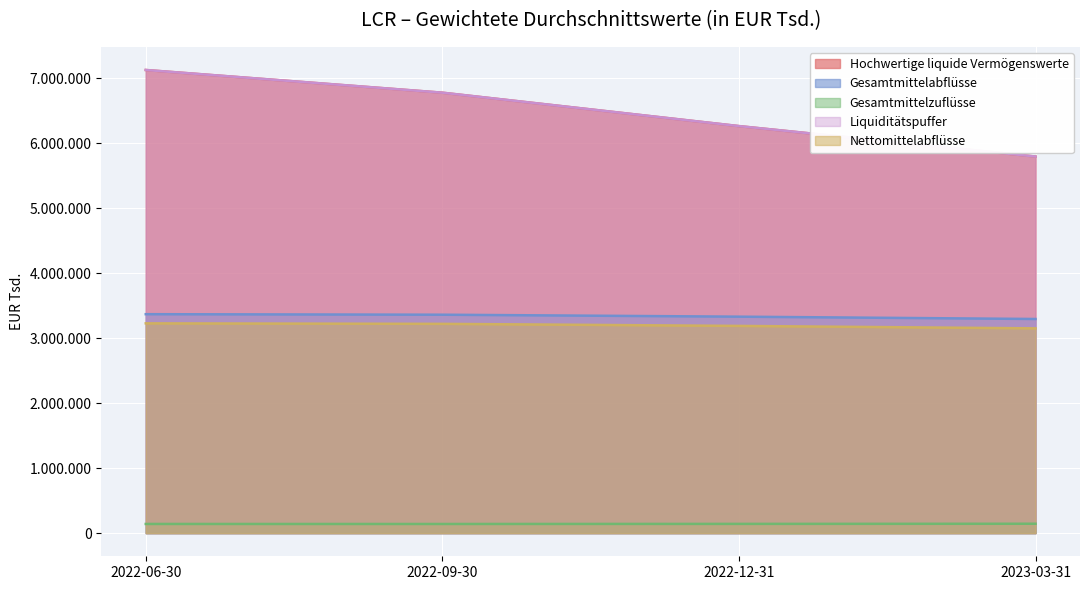

How many lines are shown in the chart?

5